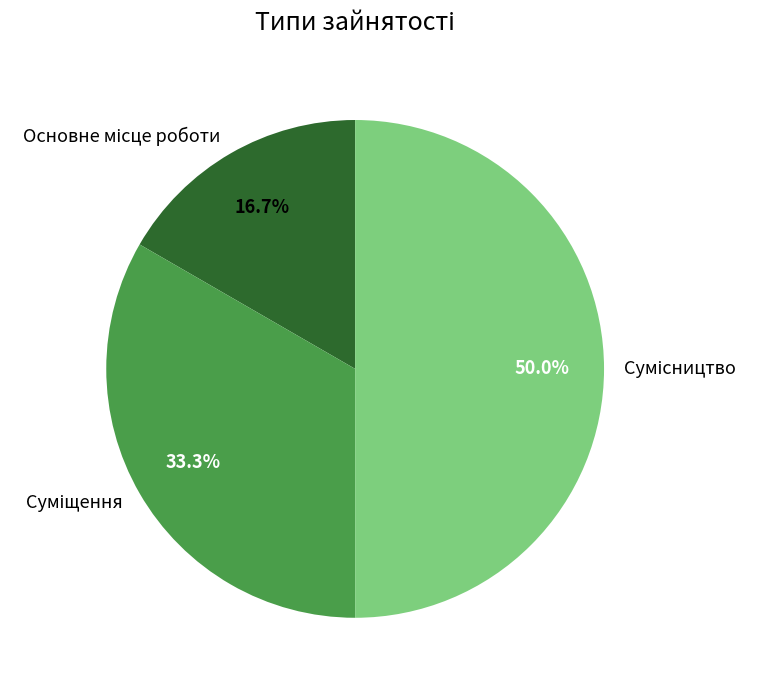

What is the change in value from Суміщення to Сумісництво?

+1